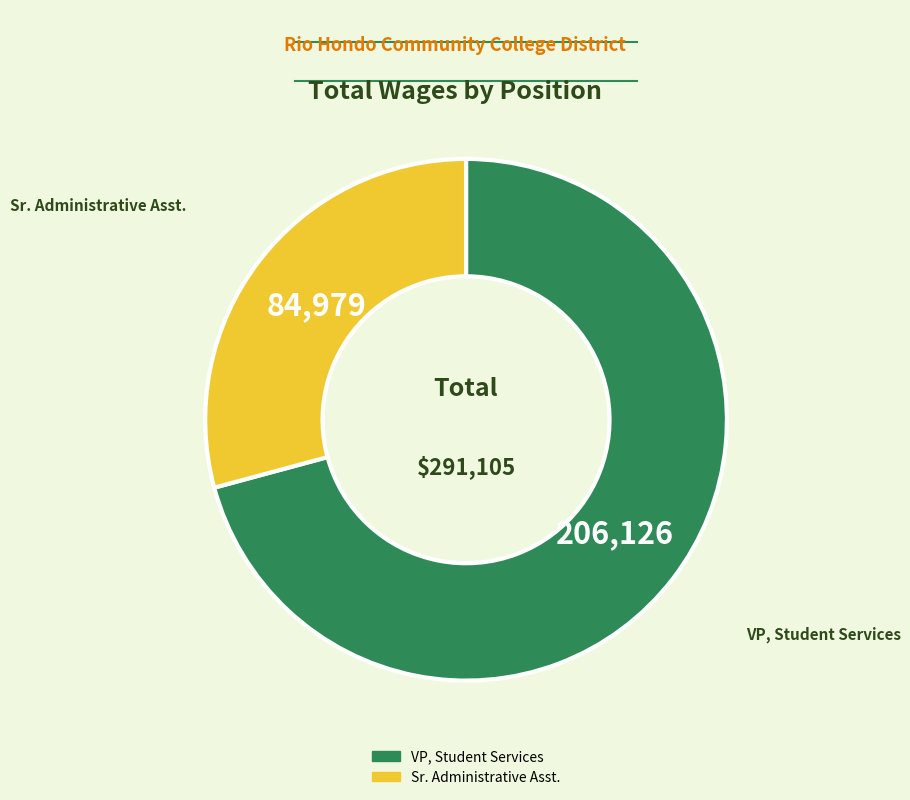

Count the number of slices in the pie.

2